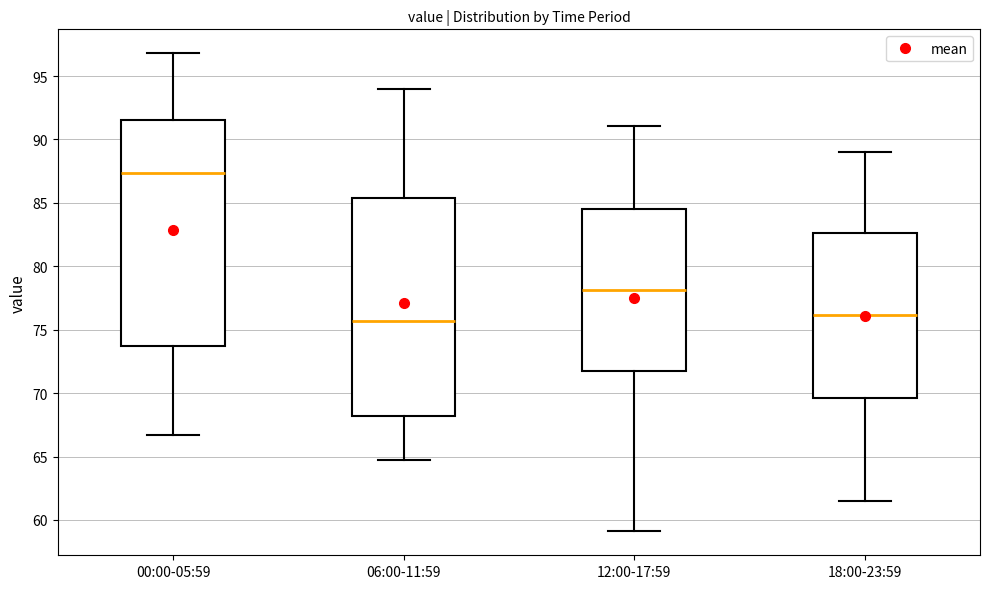

Reading left to right, read every box against the y-axis: the position of its median line, the range the box covers, and the ends of its whiskers. The values are not printed on the chart, so give them approximately, as read against the axis.

00:00-05:59: median 87.5, box 73.5 to 91.5, whiskers 66.5 to 97.0
06:00-11:59: median 75.5, box 68.0 to 85.5, whiskers 64.5 to 94.0
12:00-17:59: median 78.0, box 72.0 to 84.5, whiskers 59.0 to 91.0
18:00-23:59: median 76.0, box 69.5 to 82.5, whiskers 61.5 to 89.0